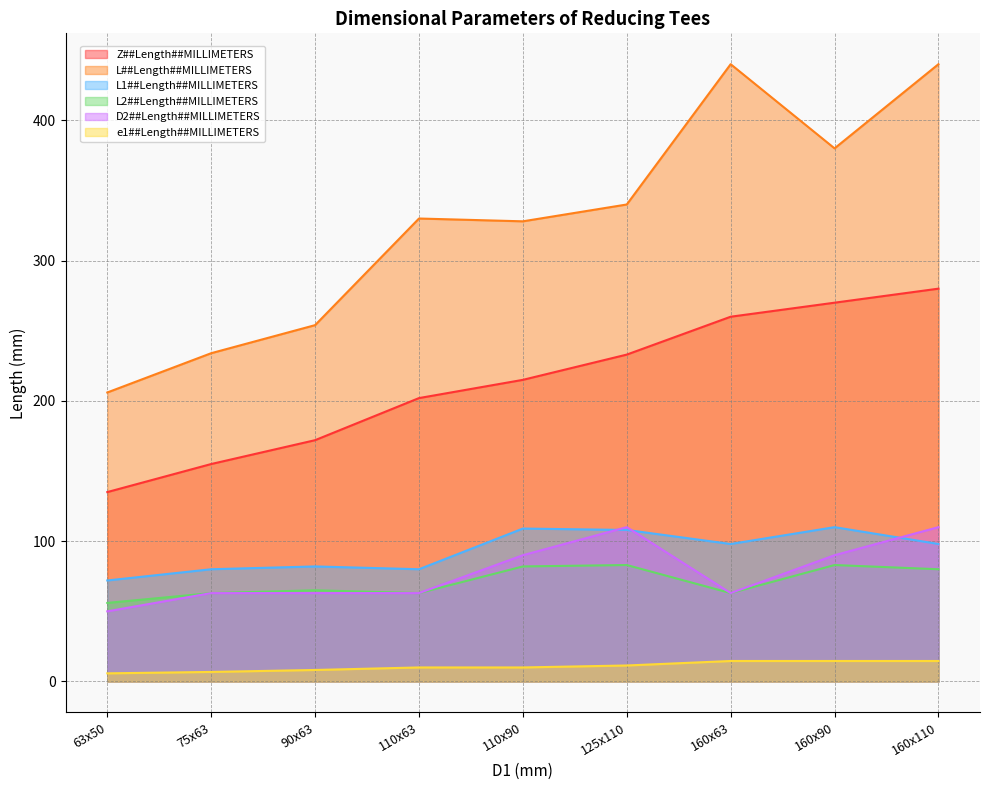

Is it true that D2##Length##MILLIMETERS equals 110.0 at 160x110?

True